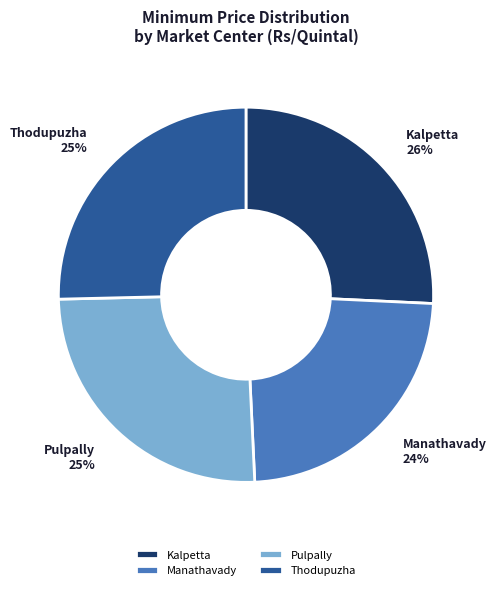

Does Pulpally represent more than half of the total?

No